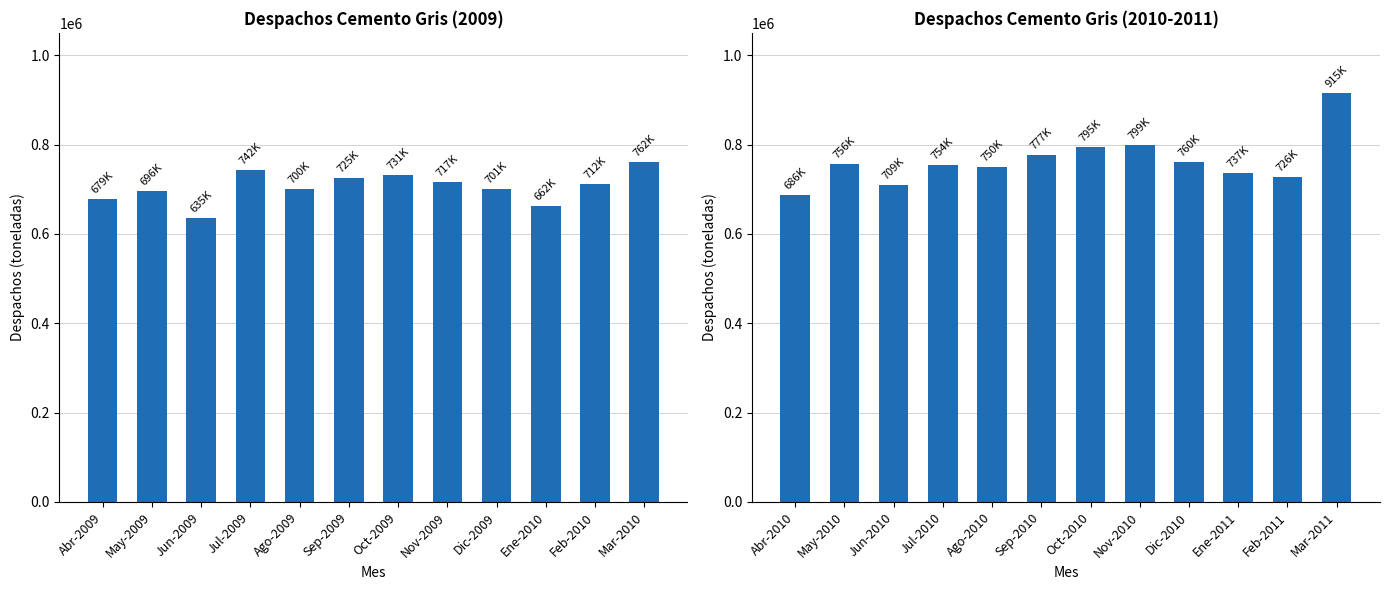

What is the label of the 8th bar from the right?

Ago-2010